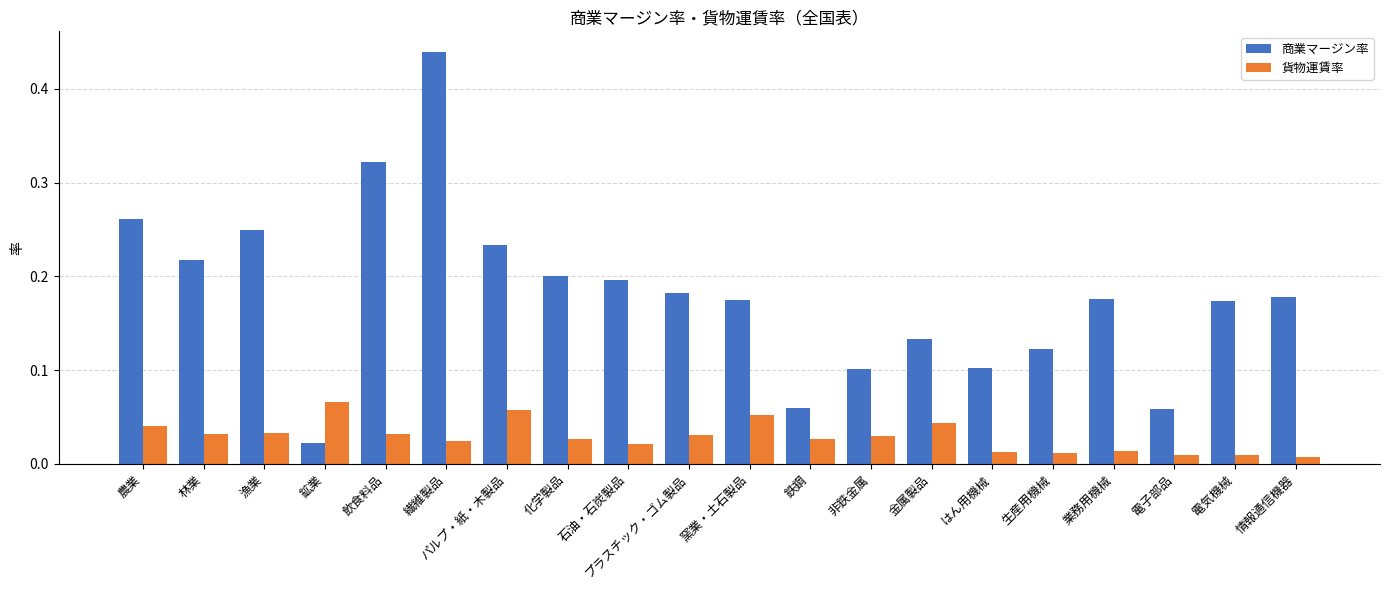

At how many categories does at least one series exceed 0?

20